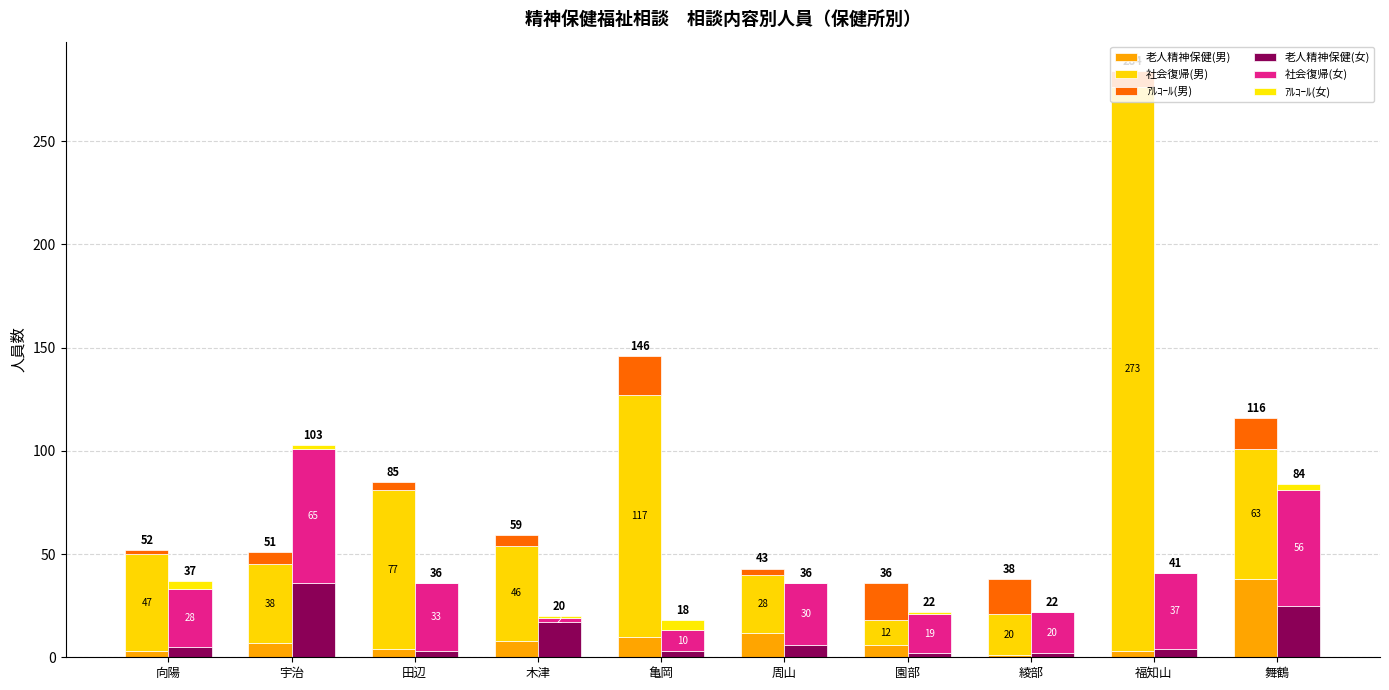

Between 綾部 and 宇治, which is larger?

宇治